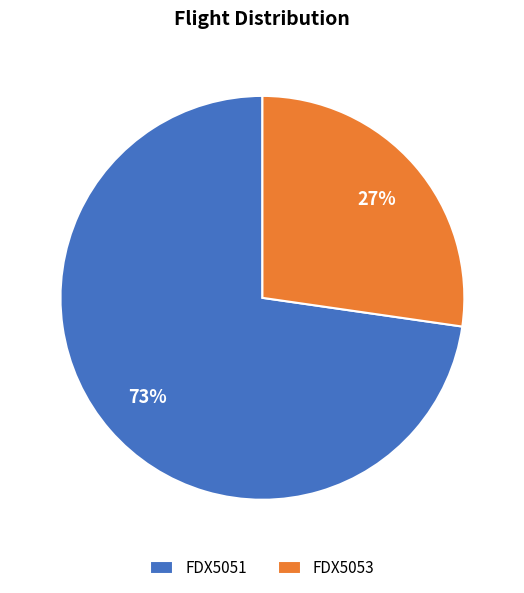

Between FDX5053 and FDX5051, which is larger?

FDX5051